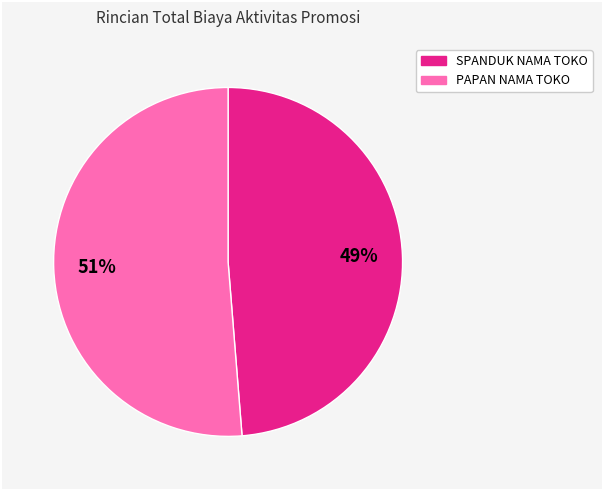

Combined, do SPANDUK NAMA TOKO and PAPAN NAMA TOKO account for over 50%?

Yes